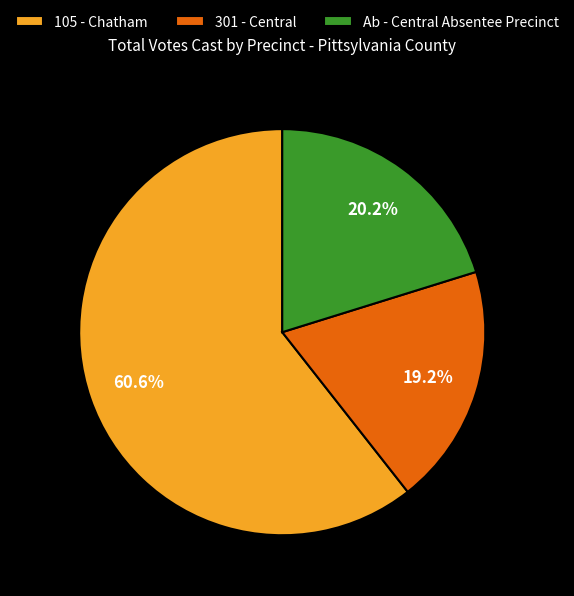

To the nearest percent, what portion does 301 - Central represent?

19%